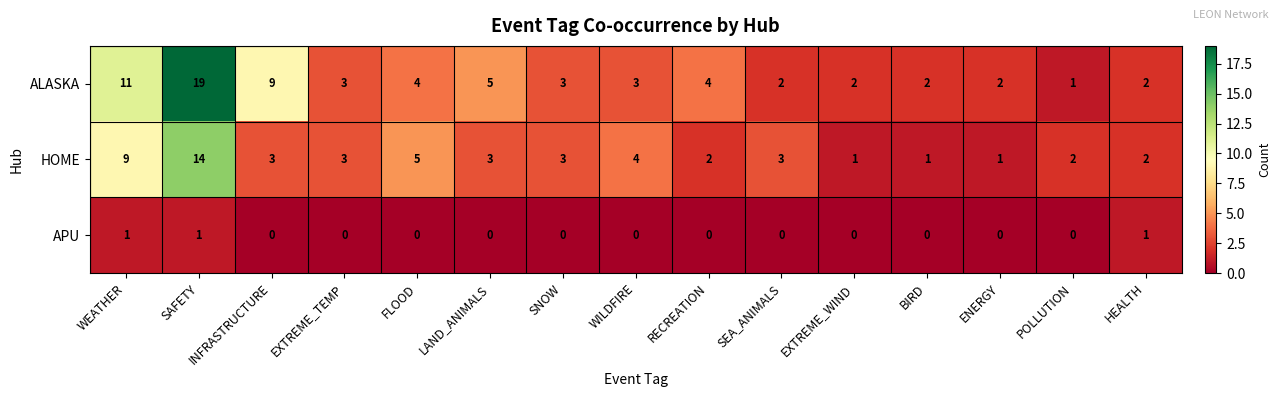

Which series has the largest range (max minus min)?

ALASKA